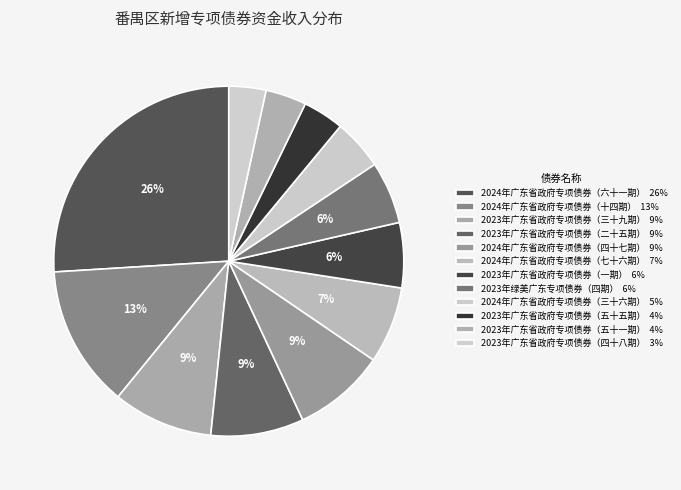

The 2024年广东省政府专项债券（四十七期） slice represents 9% of the pie. True or false?

True